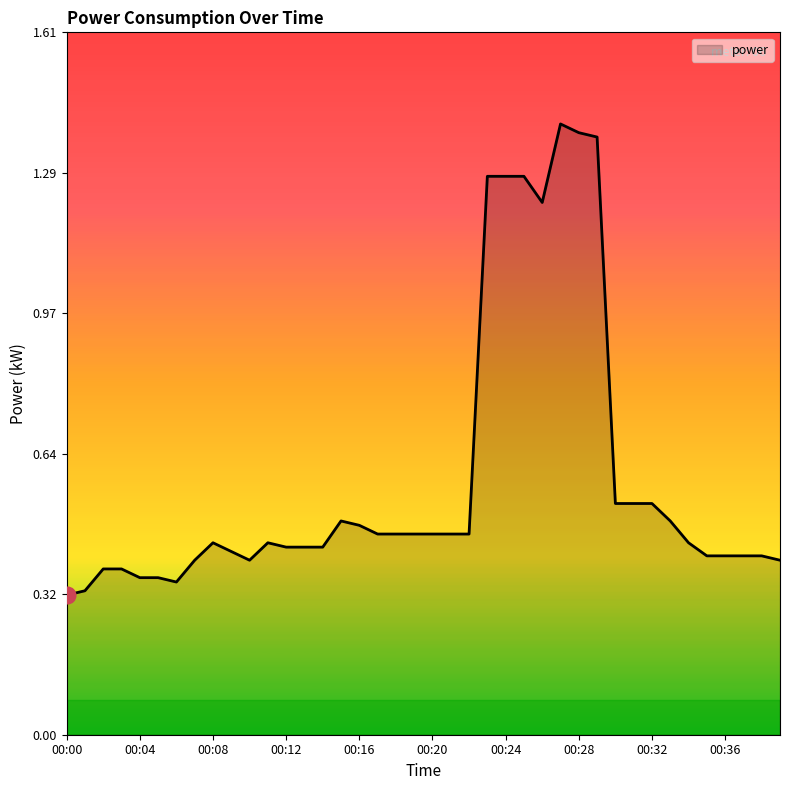

What is the smallest value displayed?

0.3